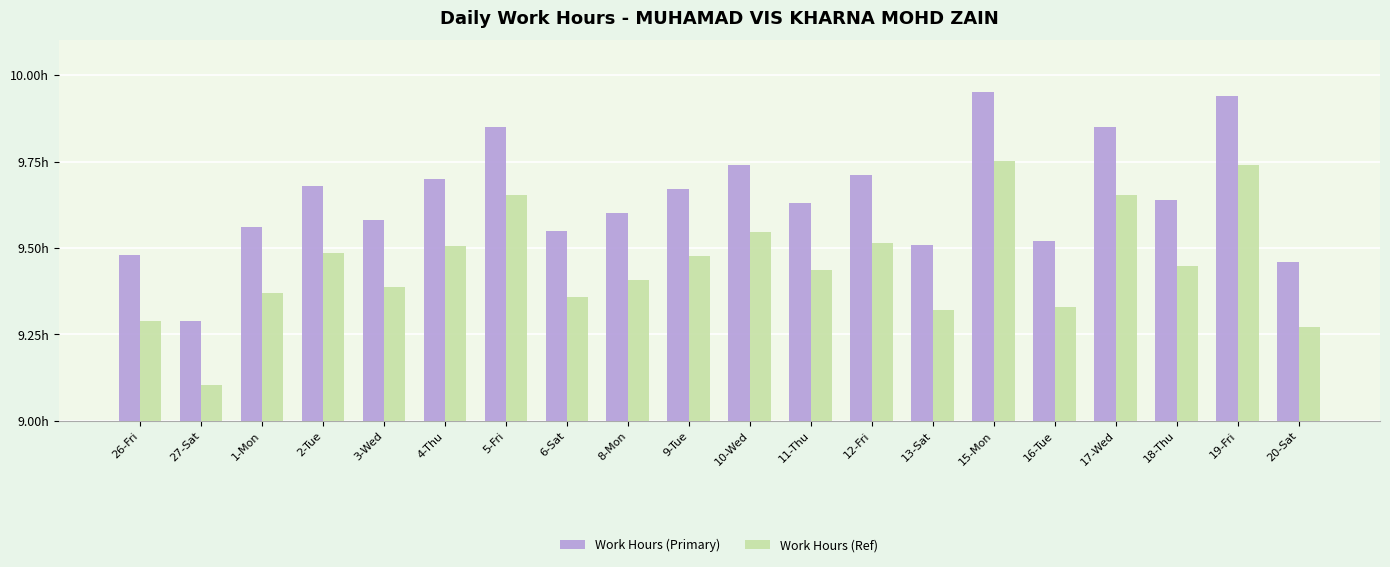

What is the difference between the maximum and second lowest values in the Work Hours (Primary) series?

0.5